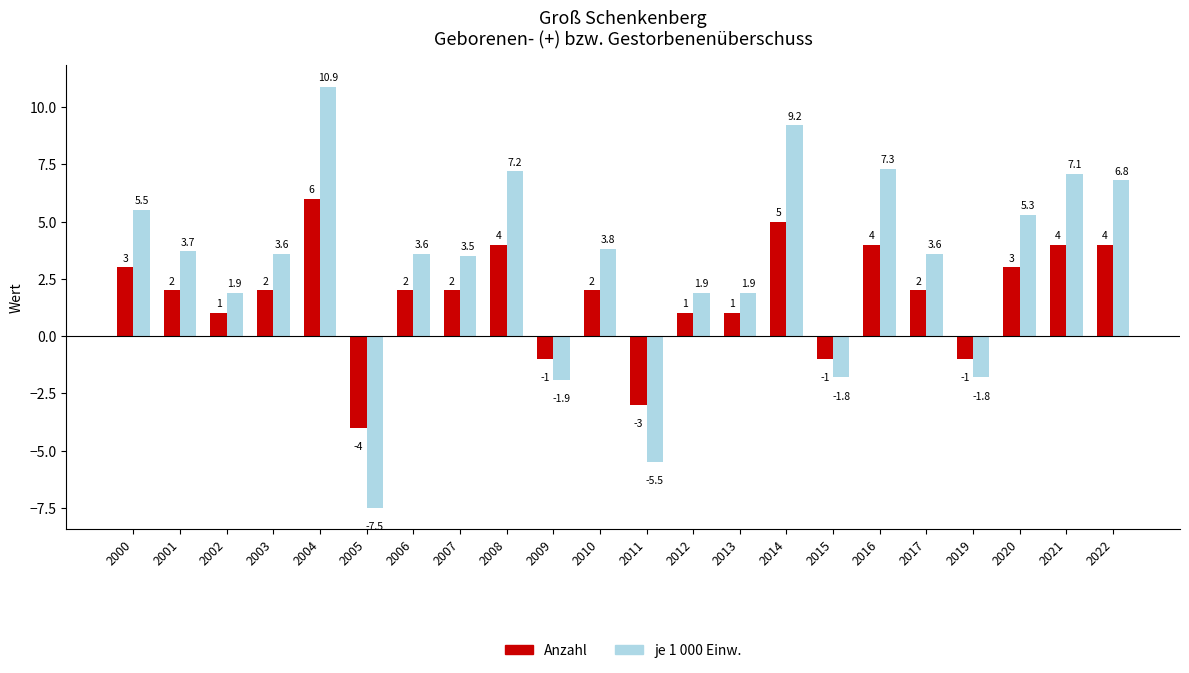

Which series has the largest range (max minus min)?

je 1 000 Einw.